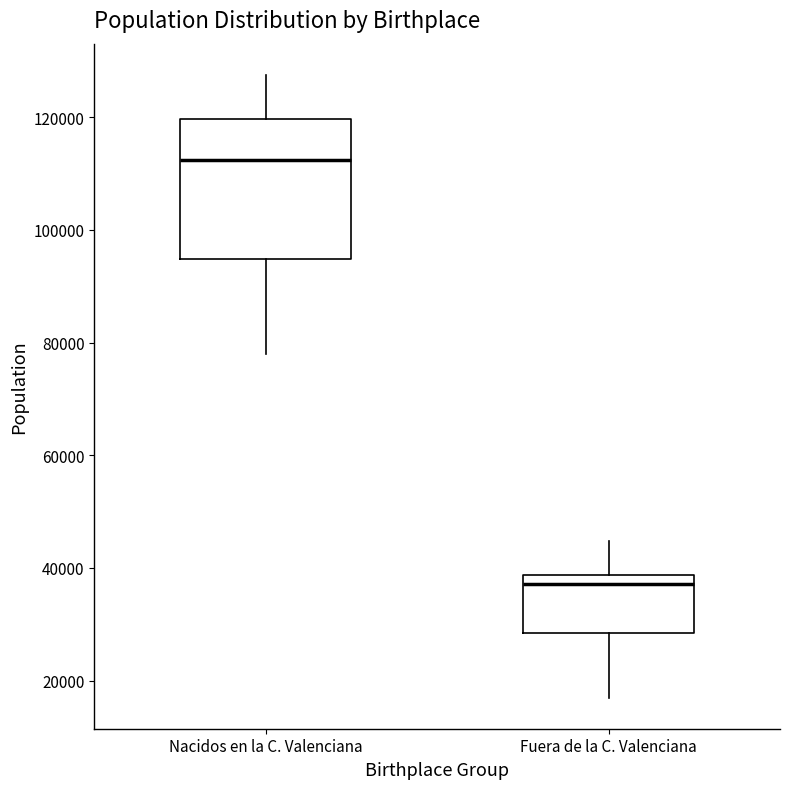

Which box's median line is the lowest?

Fuera de la C. Valenciana